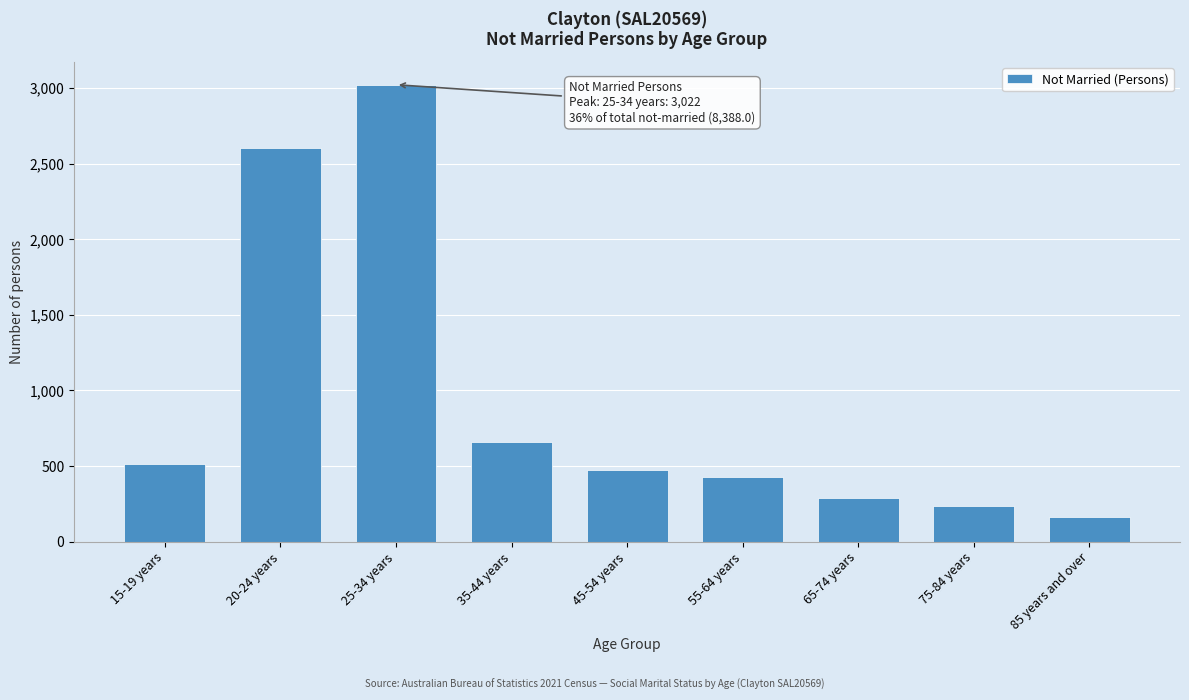

Reading left to right, list all the values displayed in this chart.

514	2602	3022	662	474	429	289	235	161